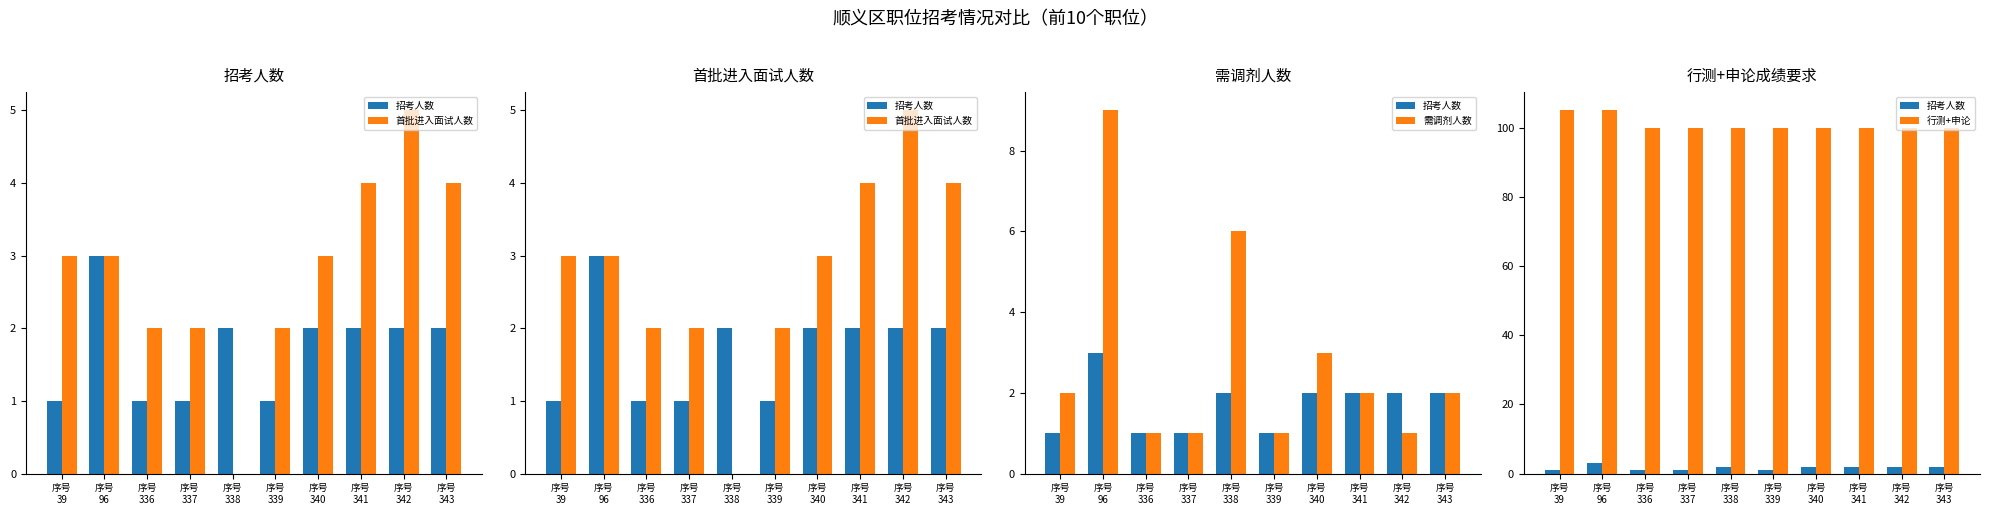

Reading right to left, transcribe all the data shown in this chart.

招考人数: 2	2	2	2	1	2	1	1	3	1
首批进入面试人数: 4	5	4	3	2	0	2	2	3	3
需调剂人数: 2	1	2	3	1	6	1	1	9	2
行测+申论: 100	100	100	100	100	100	100	100	105	105